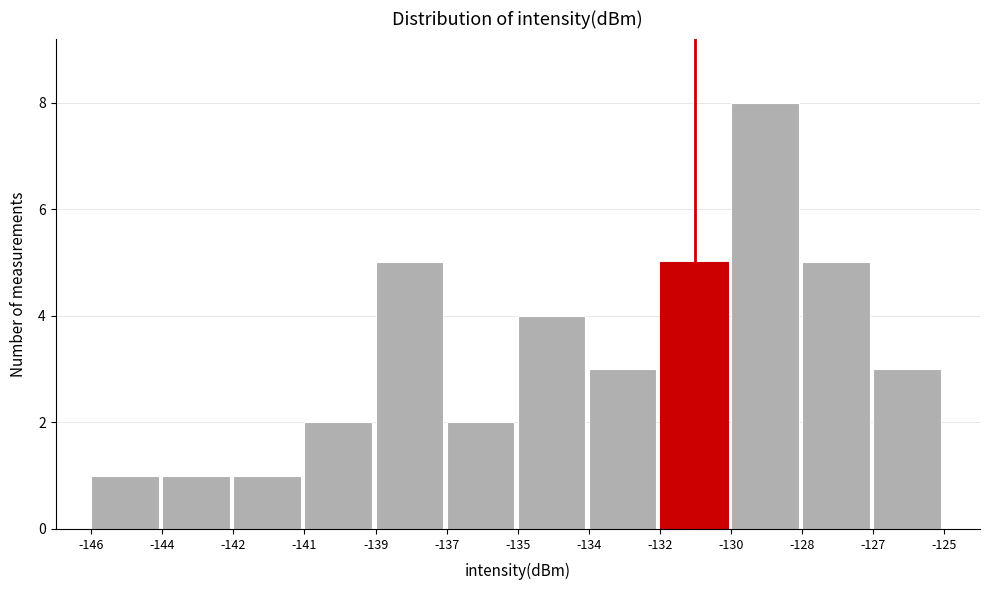

Reading left to right, extract all data points from this chart.

-146=1	-144=1	-142=1	-141=2	-139=5	-137=2	-135=4	-134=3	-132=5	-130=8	-128=5	-127=3